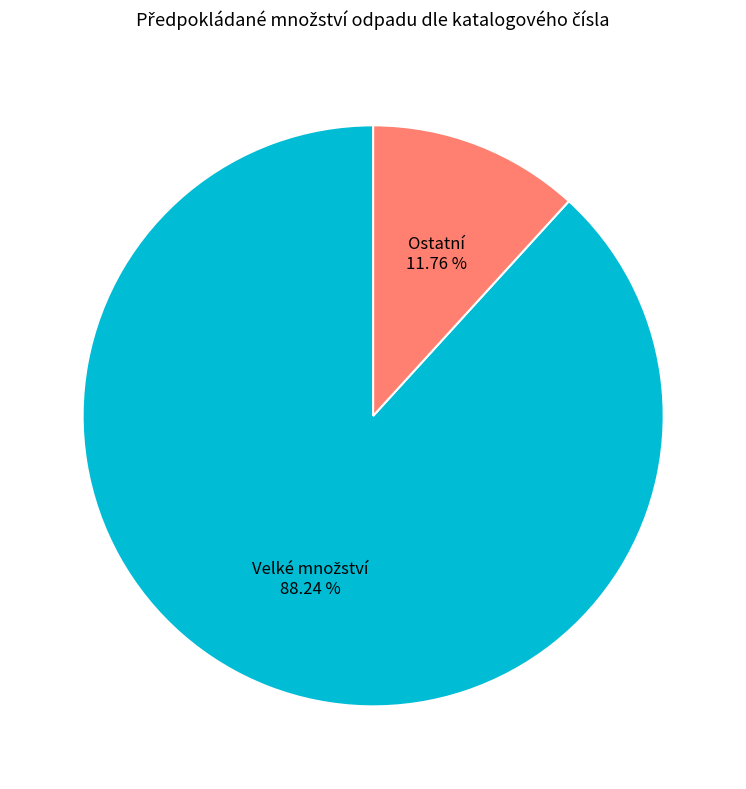

Is there a majority slice in this chart?

Yes